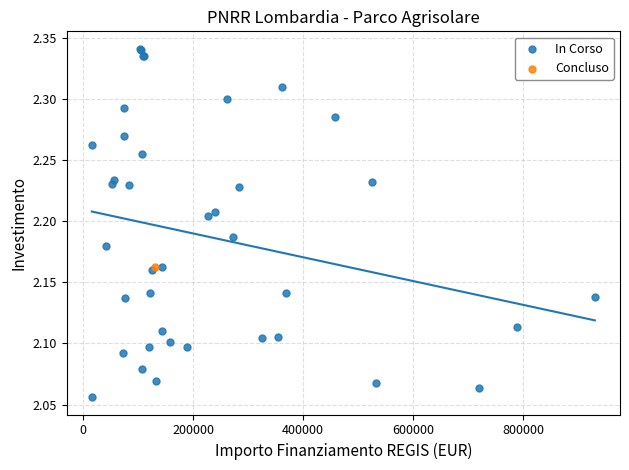

What are all the series names shown in the legend?

In Corso, Concluso